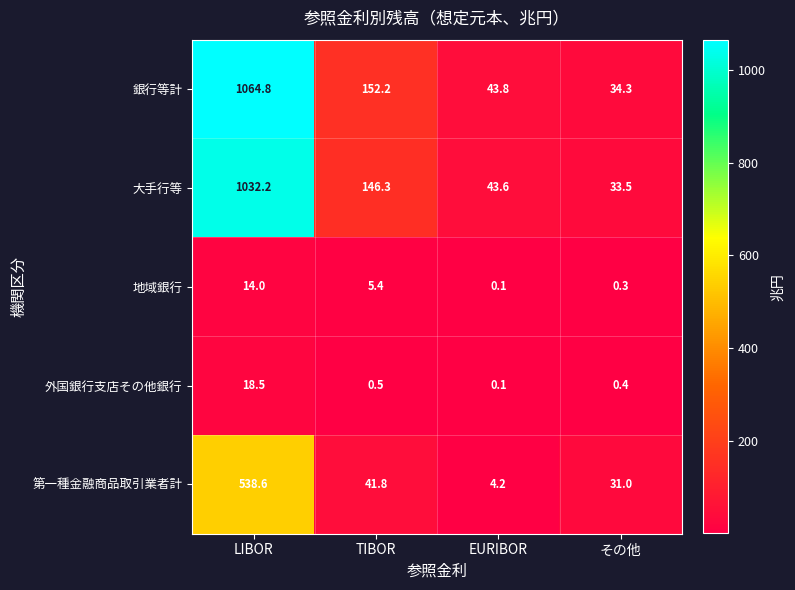

At how many categories does at least one series exceed 812?

1